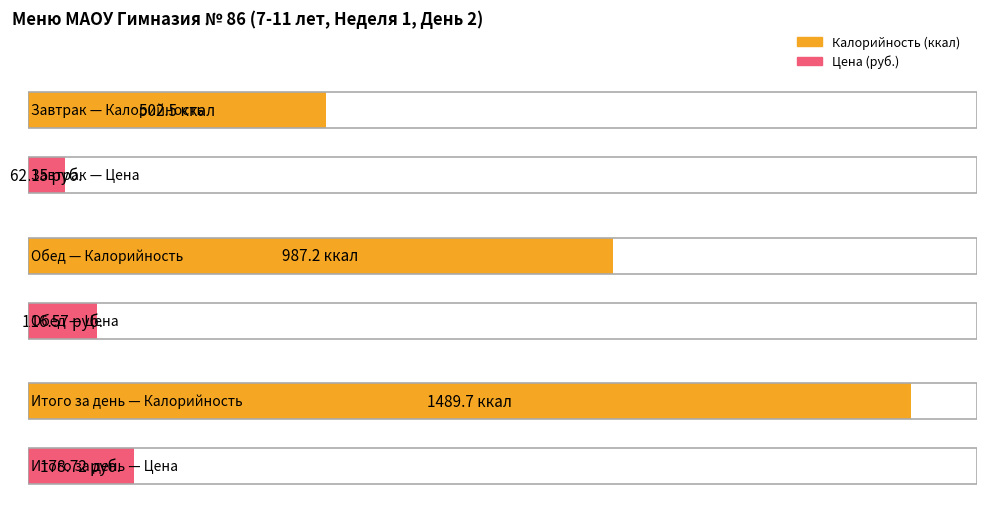

What is the approximate value of Цена at Завтрак?

62.1